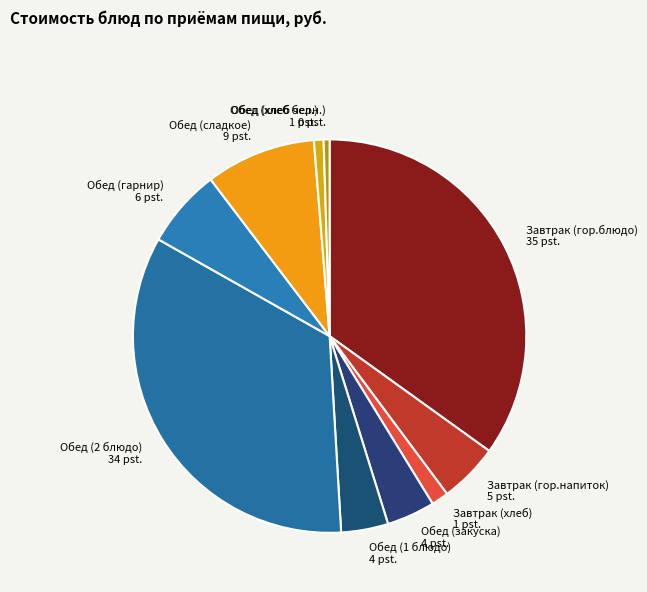

The Завтрак (гор.блюдо) slice represents 24% of the pie. True or false?

False